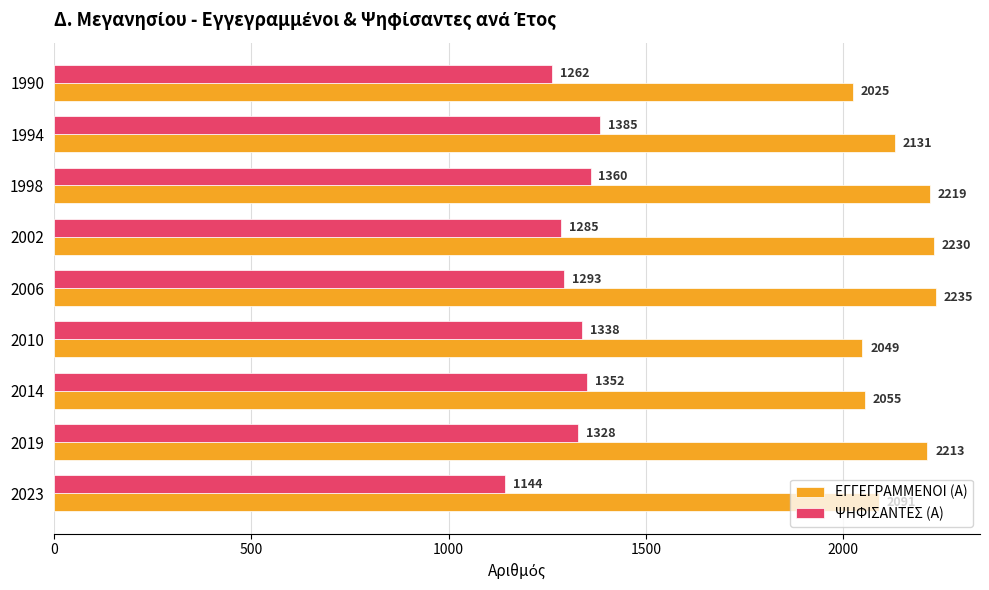

The value of ΕΓΓΕΓΡΑΜΜΕΝΟΙ (Α) at 1998 is 3959. True or false?

False